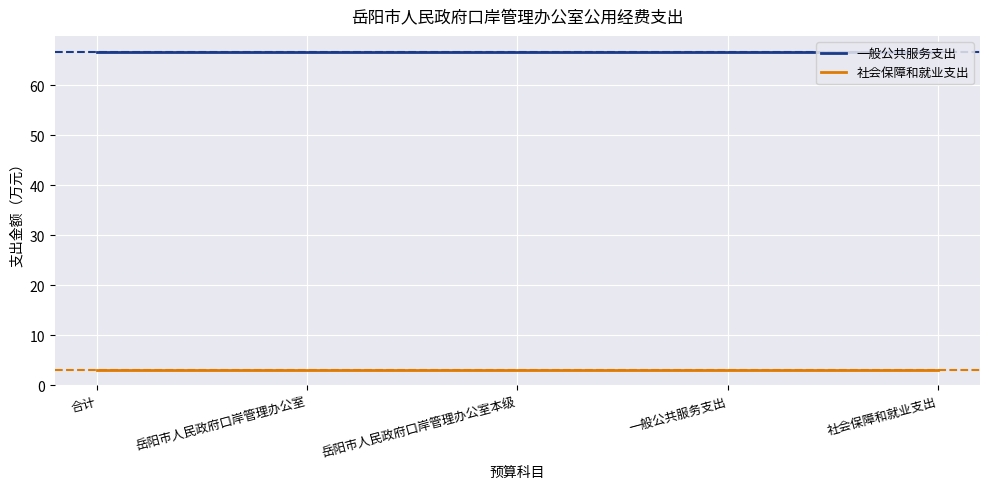

Reading left to right, what are all the values shown in this chart?

一般公共服务支出: 66.7	66.7	66.7	66.7	66.7
社会保障和就业支出: 3.2	3.2	3.2	3.2	3.2